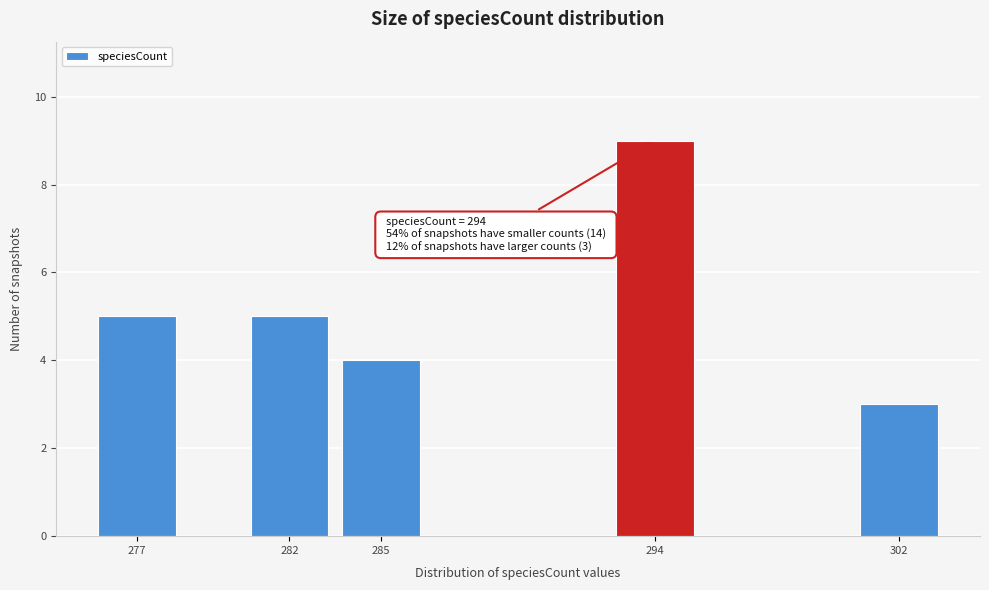

Reading left to right, what are all the values shown in this chart?

5	5	4	9	3